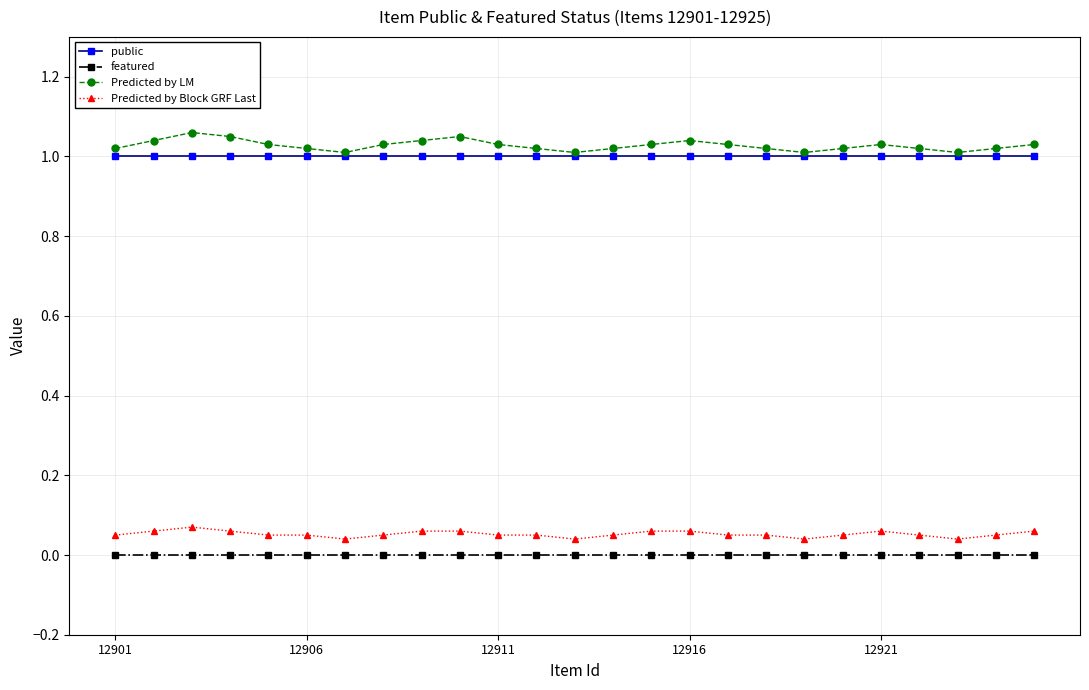

True or false: Predicted by Block GRF Last and public cross at least once.

False